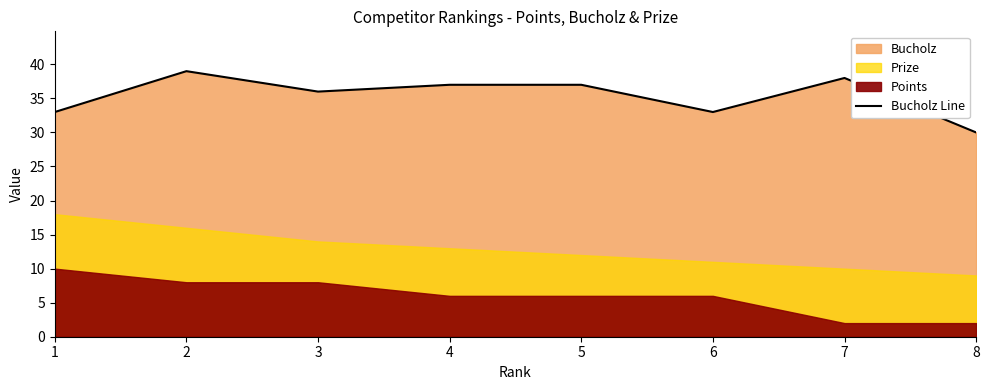

List the labels in order of value, largest first.

2, 7, 4, 5, 3, 1, 6, 8